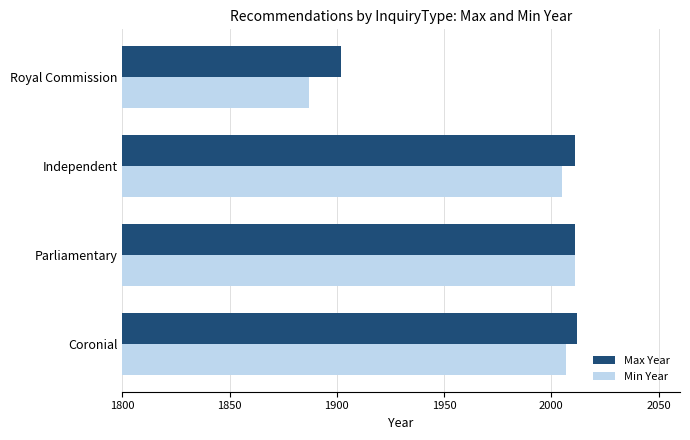

What is the maximum value shown in the chart?

2012